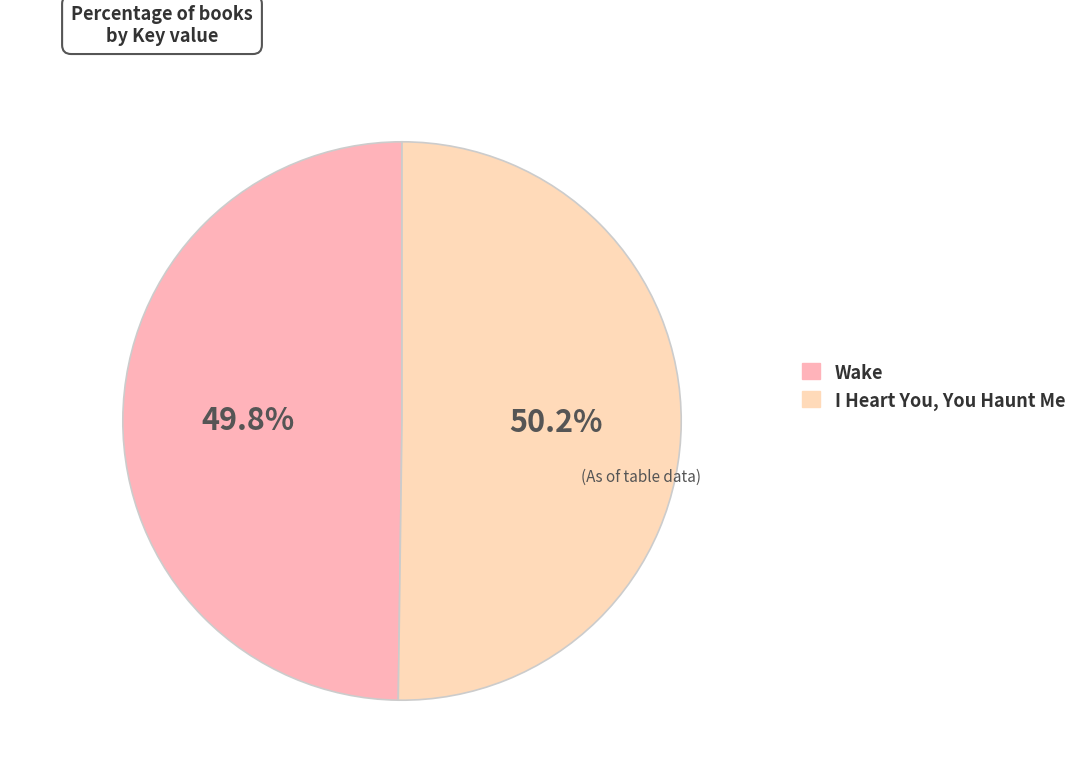

Count the number of slices in the pie.

2